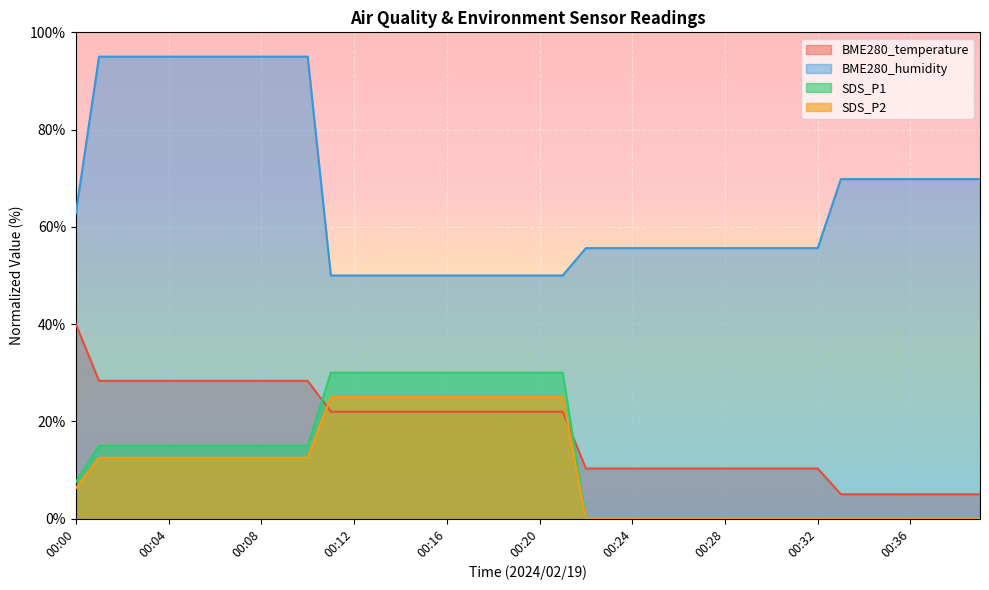

Reading left to right, what are all the values shown in this chart?

BME280_temperature: 40.0	28.3	28.3	28.3	28.3	28.3	28.3	28.3	28.3	28.3	28.3	22.0	22.0	22.0	22.0	22.0	22.0	22.0	22.0	22.0	22.0	22.0	10.3	10.3	10.3	10.3	10.3	10.3	10.3	10.3	10.3	10.3	10.3	5.0	5.0	5.0	5.0	5.0	5.0	5.0
BME280_humidity: 62.8	95.0	95.0	95.0	95.0	95.0	95.0	95.0	95.0	95.0	95.0	50.0	50.0	50.0	50.0	50.0	50.0	50.0	50.0	50.0	50.0	50.0	55.6	55.6	55.6	55.6	55.6	55.6	55.6	55.6	55.6	55.6	55.6	69.8	69.8	69.8	69.8	69.8	69.8	69.8
SDS_P1: 7.5	15.0	15.0	15.0	15.0	15.0	15.0	15.0	15.0	15.0	15.0	30.0	30.0	30.0	30.0	30.0	30.0	30.0	30.0	30.0	30.0	30.0	0.0	0.0	0.0	0.0	0.0	0.0	0.0	0.0	0.0	0.0	0.0	0.0	0.0	0.0	0.0	0.0	0.0	0.0
SDS_P2: 6.3	12.5	12.5	12.5	12.5	12.5	12.5	12.5	12.5	12.5	12.5	25.0	25.0	25.0	25.0	25.0	25.0	25.0	25.0	25.0	25.0	25.0	0.0	0.0	0.0	0.0	0.0	0.0	0.0	0.0	0.0	0.0	0.0	0.0	0.0	0.0	0.0	0.0	0.0	0.0